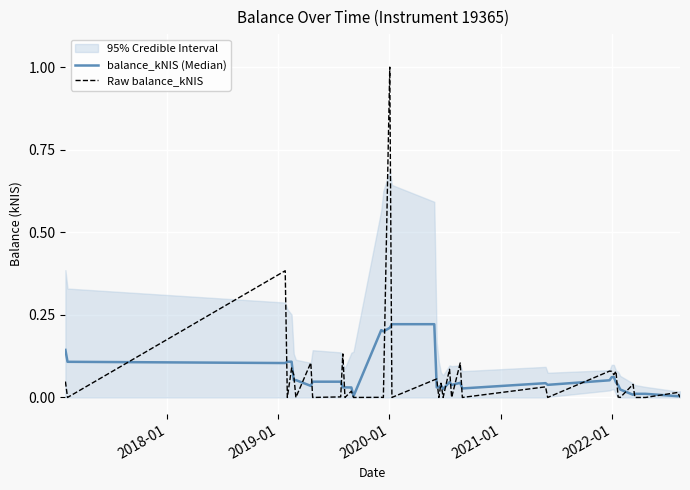

Reading left to right, list all the values displayed in this chart.

balance_kNIS (Median): 0.1	0.1	0.1	0.1	0.1	0.1	0.1	0.0	0.0	0.0	0.0	0.0	0.0	0.0	0.2	0.2	0.2	0.2	0.2	0.0	0.0	0.0	0.0	0.0	0.0	0.0	0.0	0.0	0.0	0.1	0.1	0.1	0.0	0.0	0.0	0.0	0.0	0.0	0.0	0.0
Raw balance_kNIS: 0.0	0.0	0.4	0.0	0.1	0.1	0.0	0.1	0.0	0.0	0.1	0.0	0.0	0.0	0.0	0.0	1.0	0.0	0.1	0.1	0.0	0.0	0.0	0.1	0.0	0.1	0.0	0.0	0.0	0.1	0.1	0.1	0.1	0.0	0.0	0.0	0.0	0.0	0.0	0.0